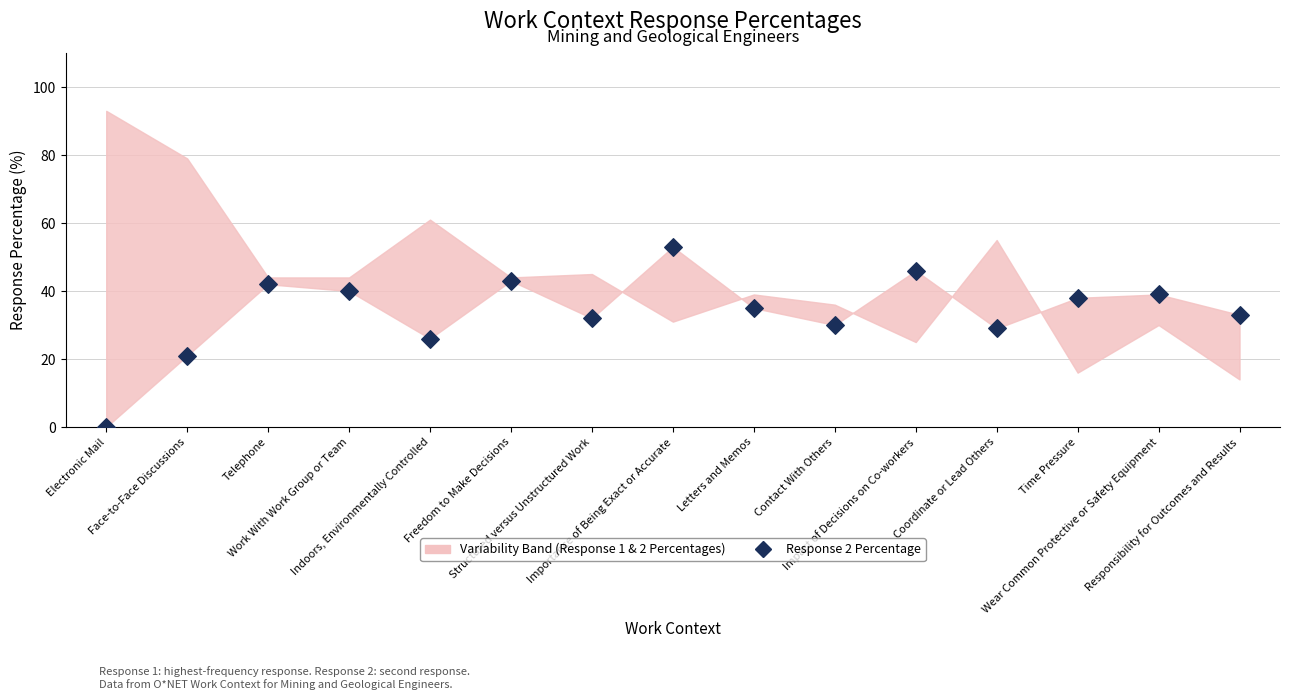

What is the range of Y values (max minus min)?

53